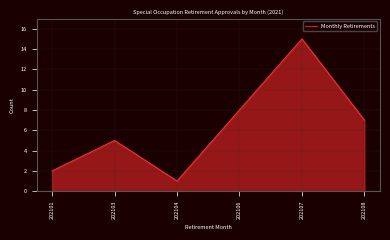

At which category does the data reach its first local valley?

202104